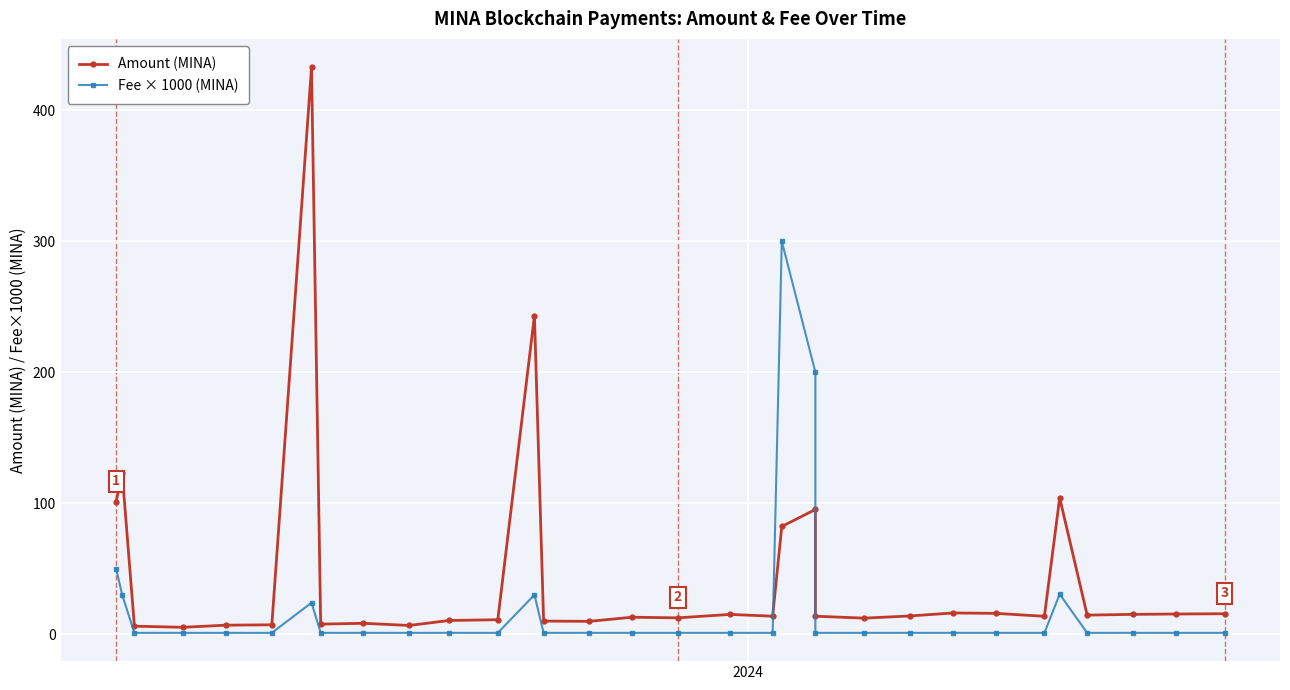

Reading left to right, list all the values displayed in this chart.

Amount (MINA): 101.1	122.8	6.1	5.2	6.9	7.1	432.9	7.7	8.3	6.6	10.4	11.0	243.2	10.0	9.8	12.9	12.4	15.1	13.7	82.2	95.2	13.7	12.2	13.9	16.2	15.9	13.6	104.1	14.5	15.1	15.4	15.6
Fee × 1000 (MINA): 50.0	30.0	1.0	1.0	1.0	1.0	24.0	1.0	1.0	1.0	1.0	1.0	30.0	1.0	1.0	1.0	1.0	1.0	1.0	300.0	200.0	1.0	1.0	1.0	1.0	1.0	1.0	30.5	1.0	1.0	1.0	1.0